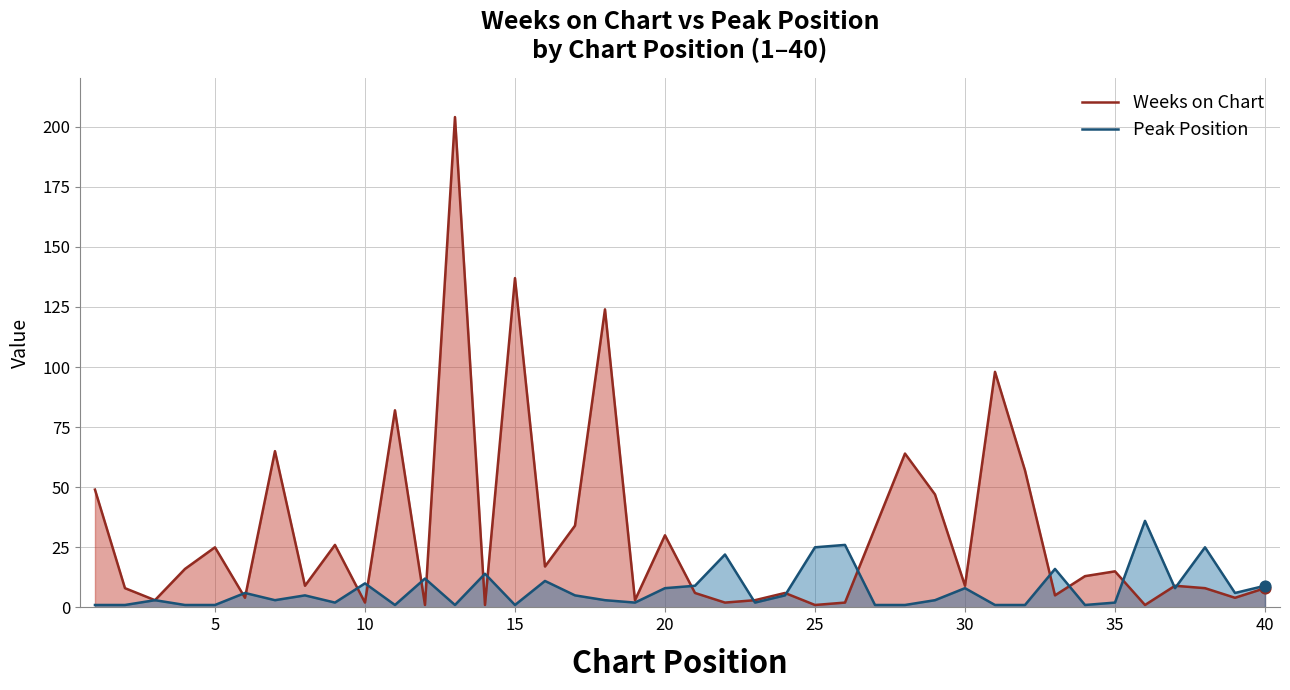

Which series reaches the maximum Y coordinate?

Weeks on Chart